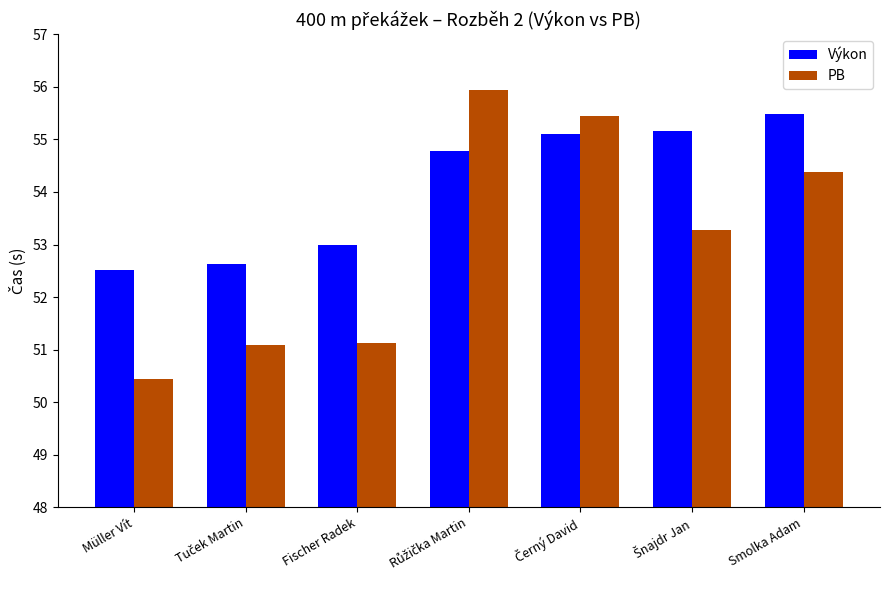

At which label does PB reach its minimum?

Müller Vít